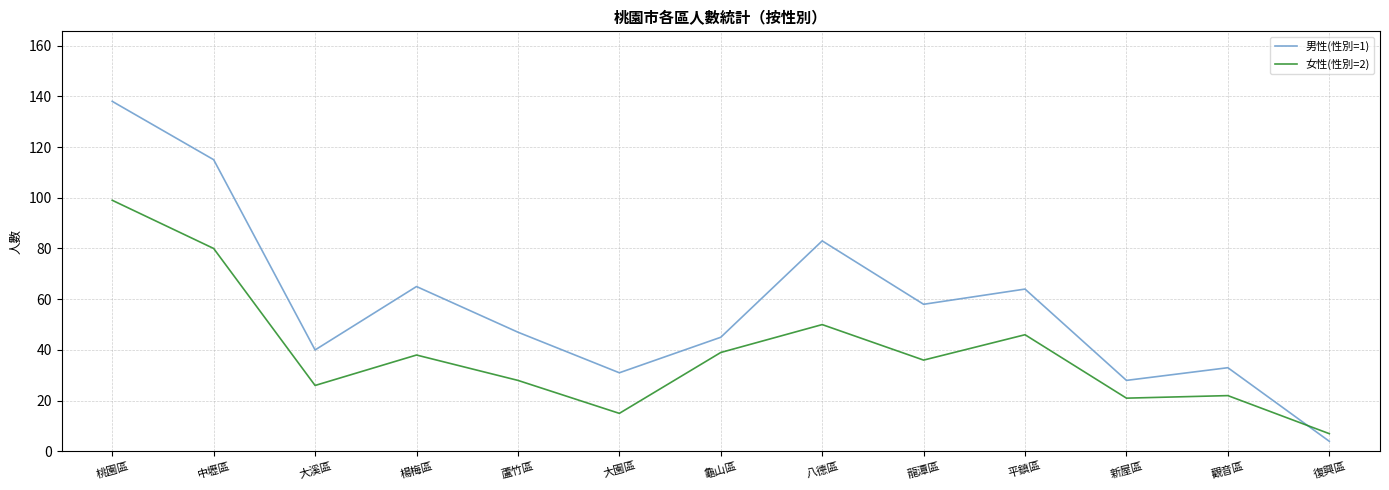

Rank the series by their maximum value, from highest to lowest.

男性(性別=1), 女性(性別=2)